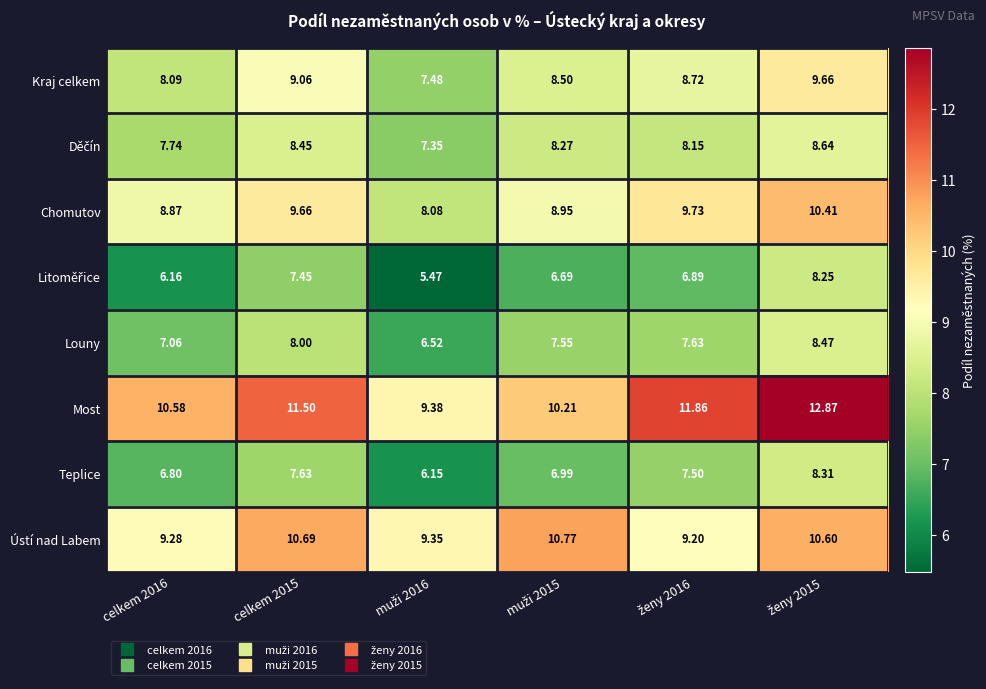

Which series has the widest spread of values?

Most